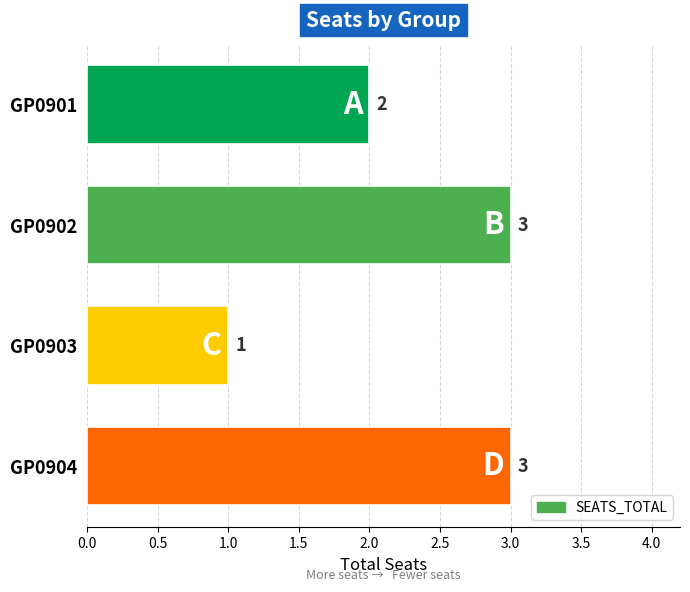

At which category does the chart reach its minimum across all series?

GP0903